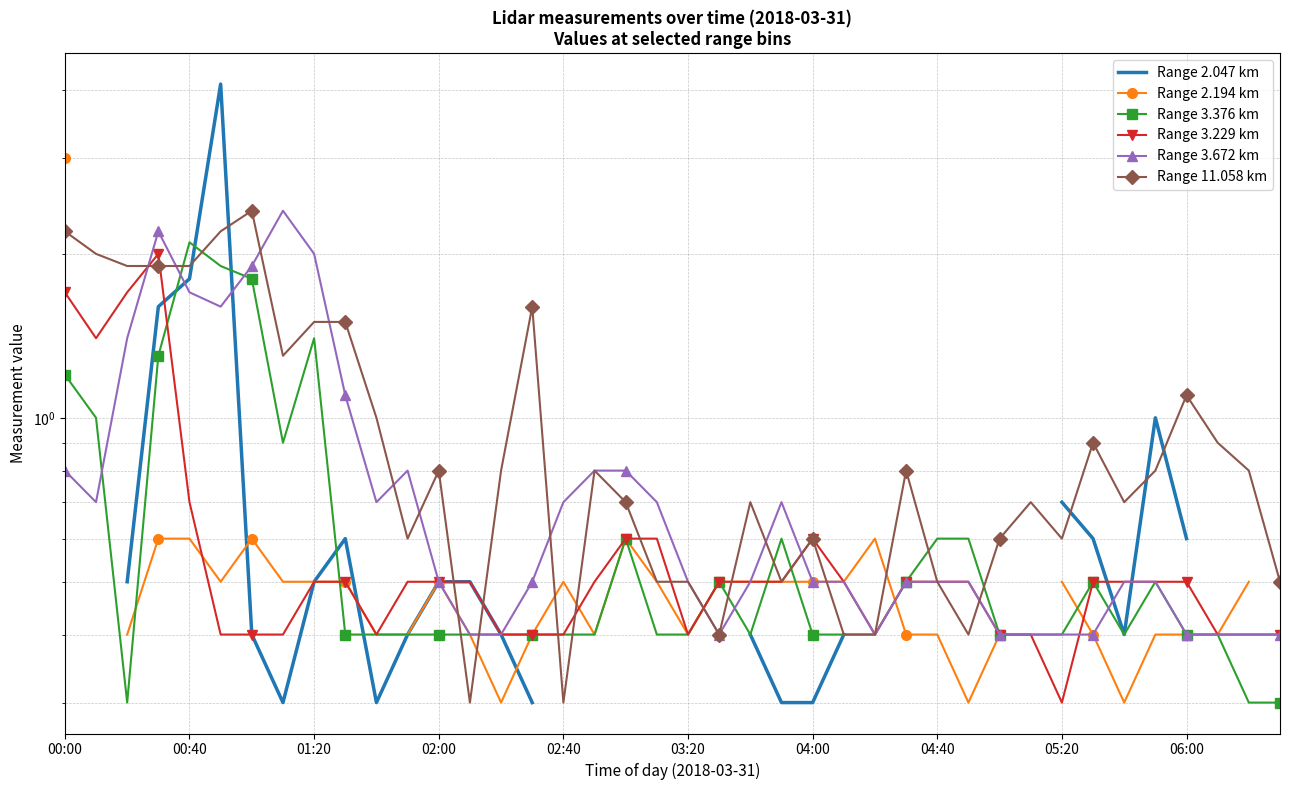

After their last crossing, which series has the higher values: Range 3.229 km or Range 11.058 km?

Range 11.058 km